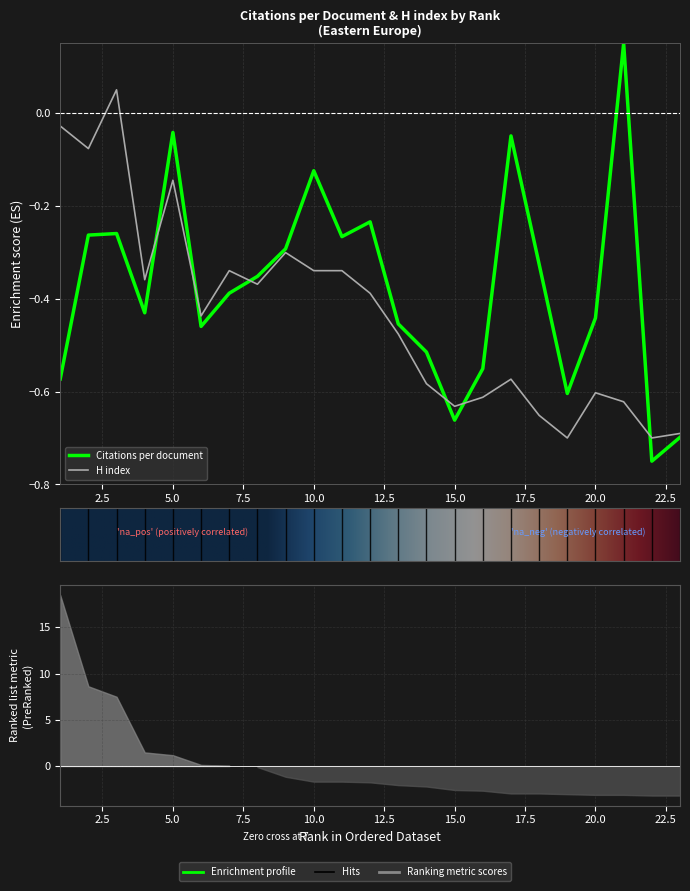

How many data points in H index are above 0?

1